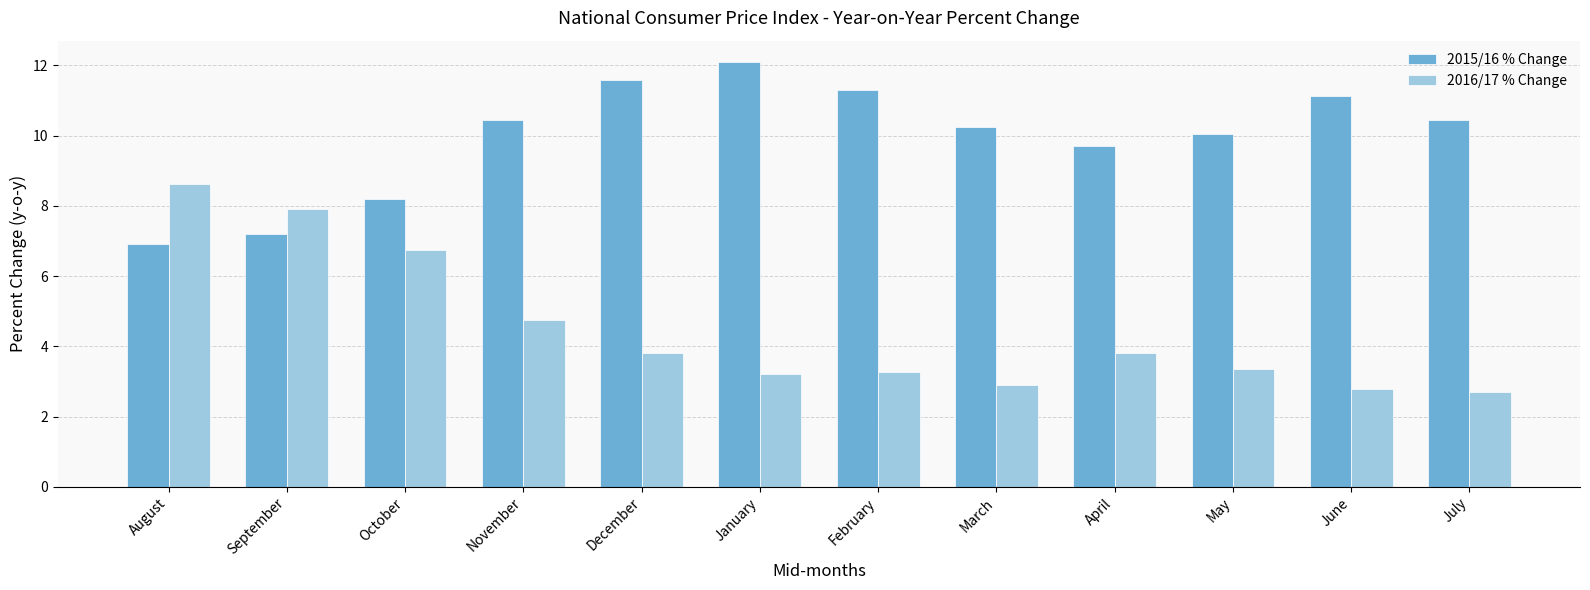

Rank the series at April from highest to lowest value.

2015/16 % Change, 2016/17 % Change